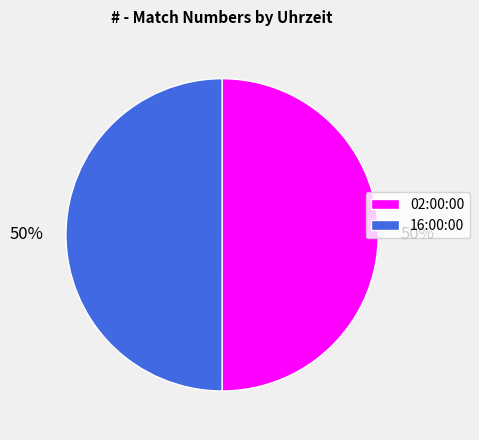

How many segments does this pie chart have?

2